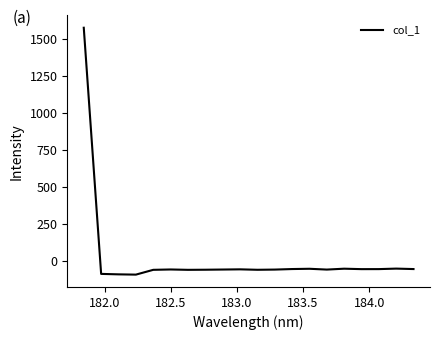

What is the difference between the maximum and minimum values?

1666.9